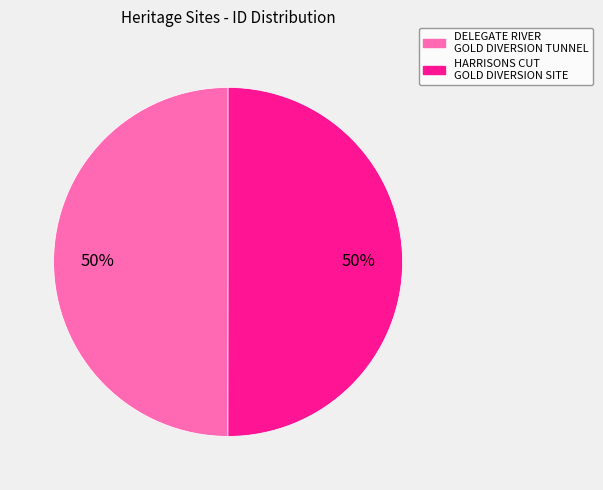

Is the sum of HARRISONS CUT GOLD DIVERSION SITE and DELEGATE RIVER GOLD DIVERSION TUNNEL greater than half?

Yes